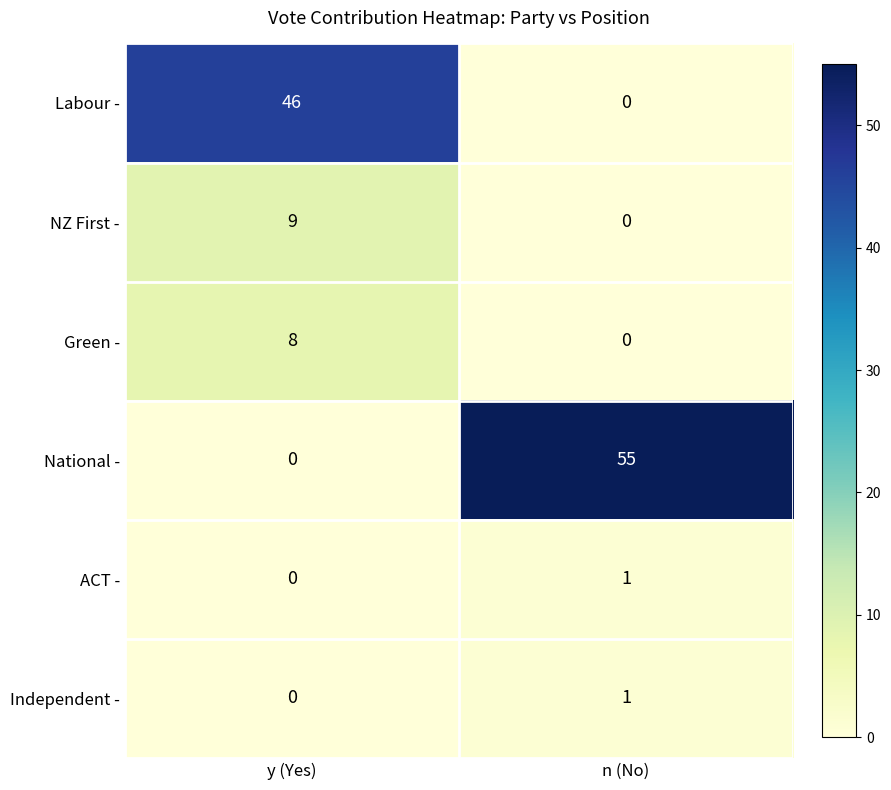

Which category has the highest value in the Labour - series?

y (Yes)